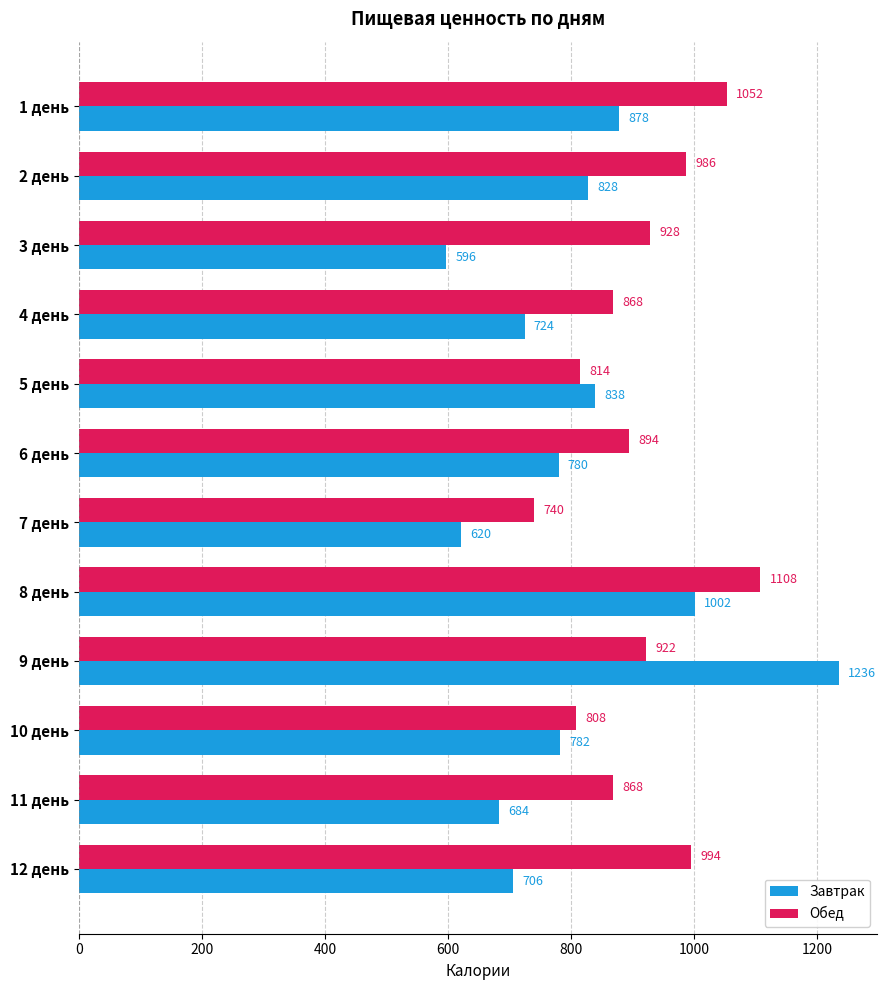

At which category is the sum across all series the highest?

9 день